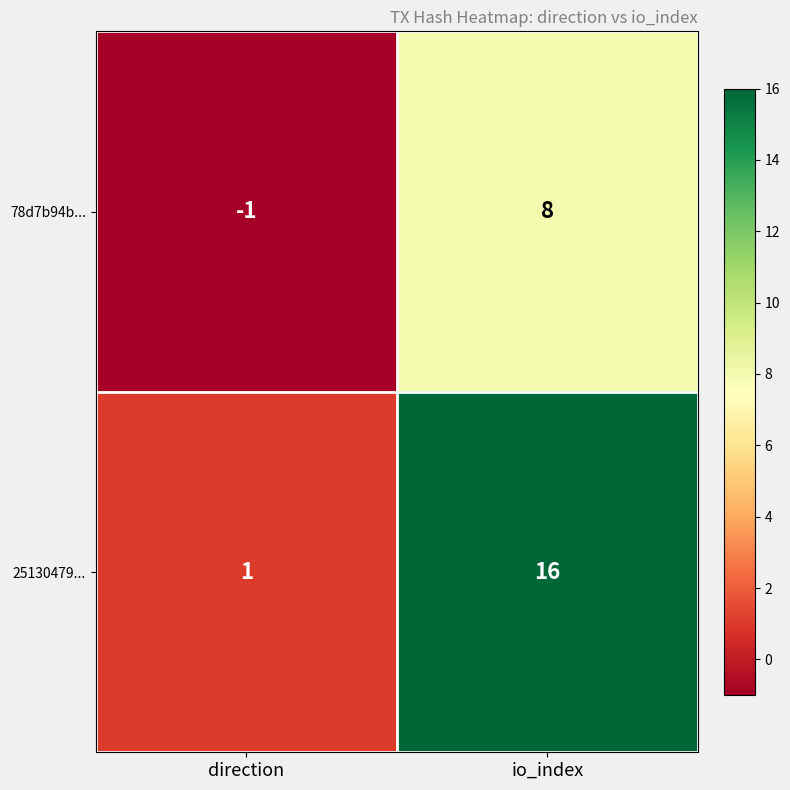

Which series has the largest total across all categories?

25130479...